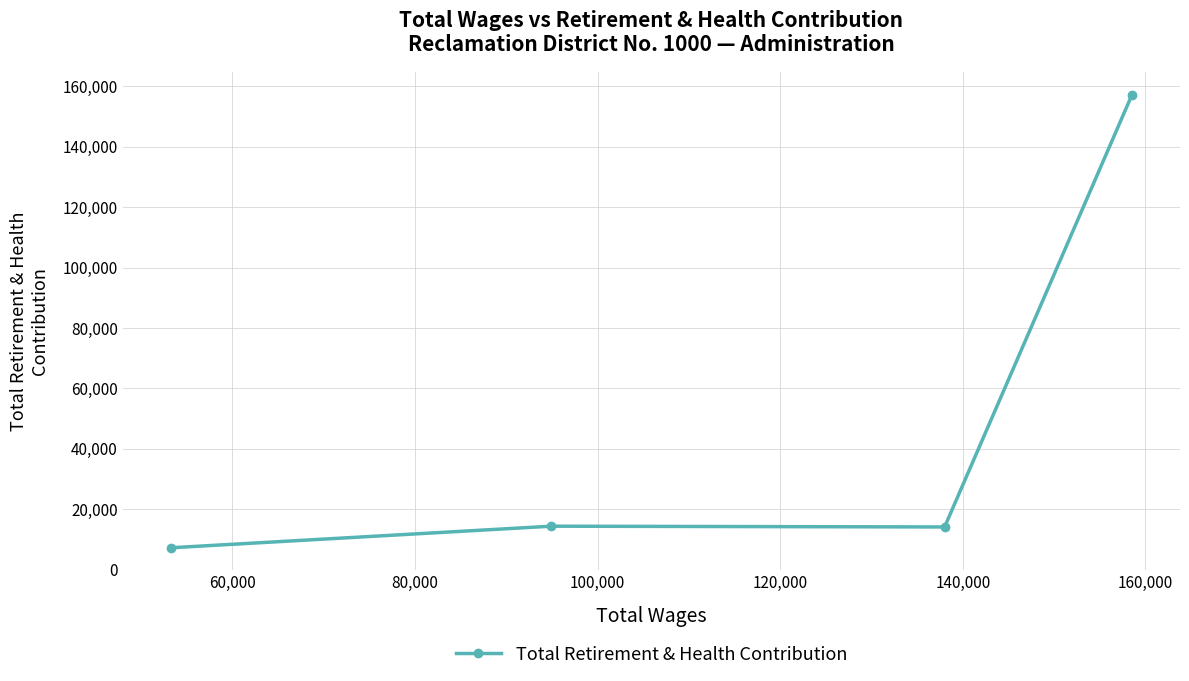

What is the sum of all values?

192995